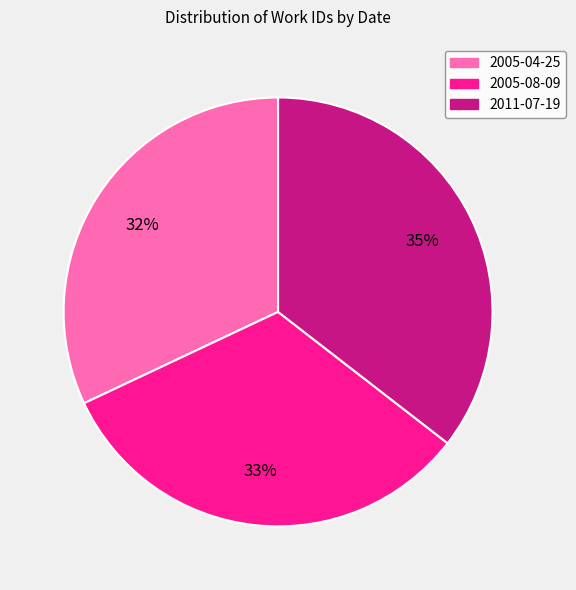

Count the number of slices in the pie.

3